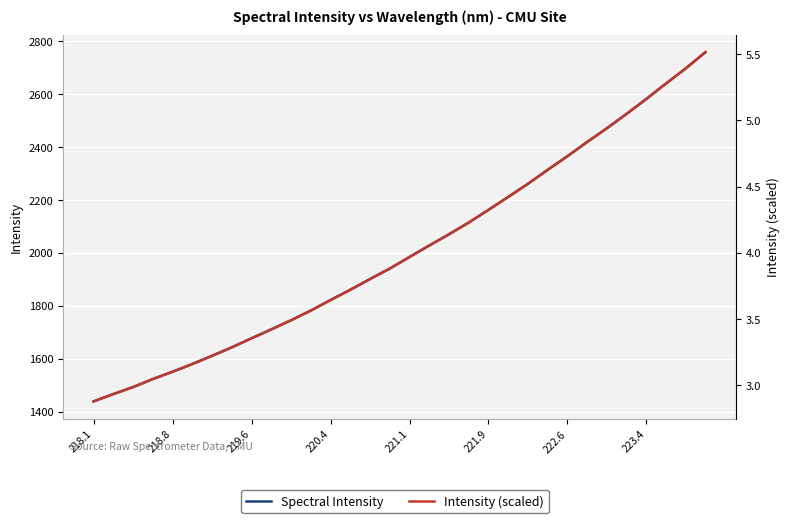

Rank the series by their maximum value, from lowest to highest.

Intensity (scaled), Spectral Intensity